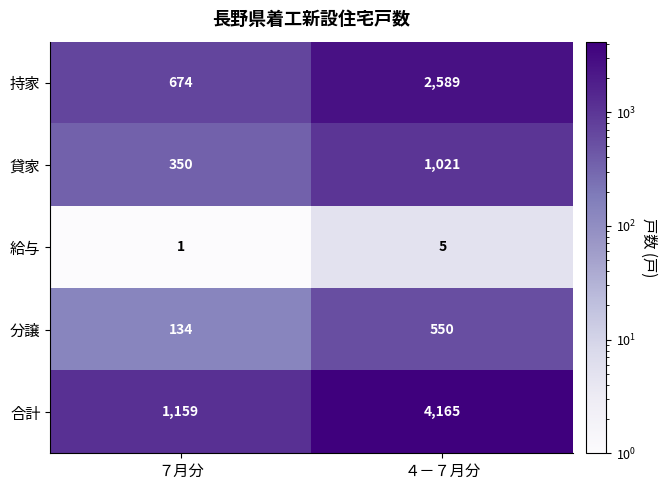

Is it true that 合計 equals 1159 at ７月分?

True